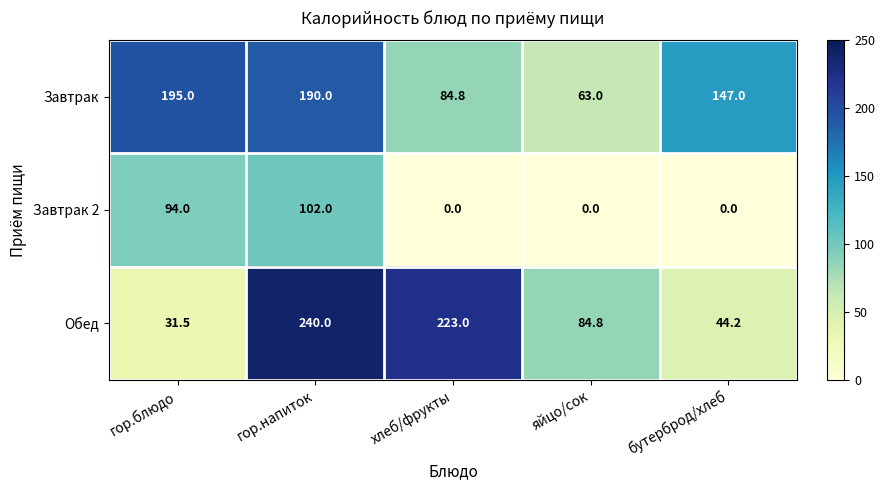

Reading left to right, transcribe all the data shown in this chart.

Завтрак: 195.0	190.0	84.8	63.0	147.0
Завтрак 2: 94.0	102.0	0.0	0.0	0.0
Обед: 31.5	240.0	223.0	84.8	44.2